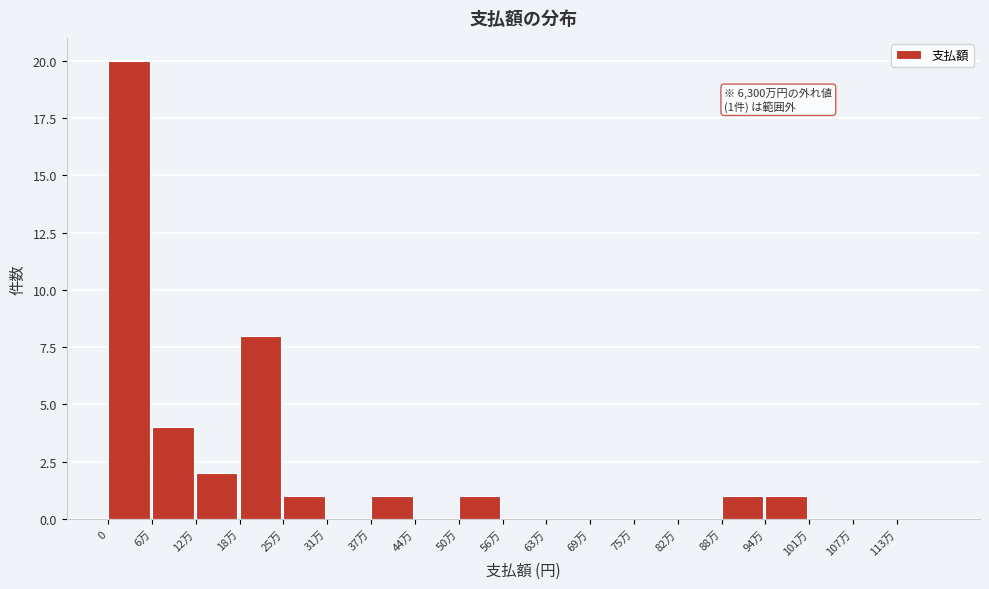

Reading right to left, list all the values displayed in this chart.

113万=0	107万=0	101万=0	94万=1	88万=1	82万=0	75万=0	69万=0	63万=0	56万=0	50万=1	44万=0	37万=1	31万=0	25万=1	18万=8	12万=2	6万=4	0=20